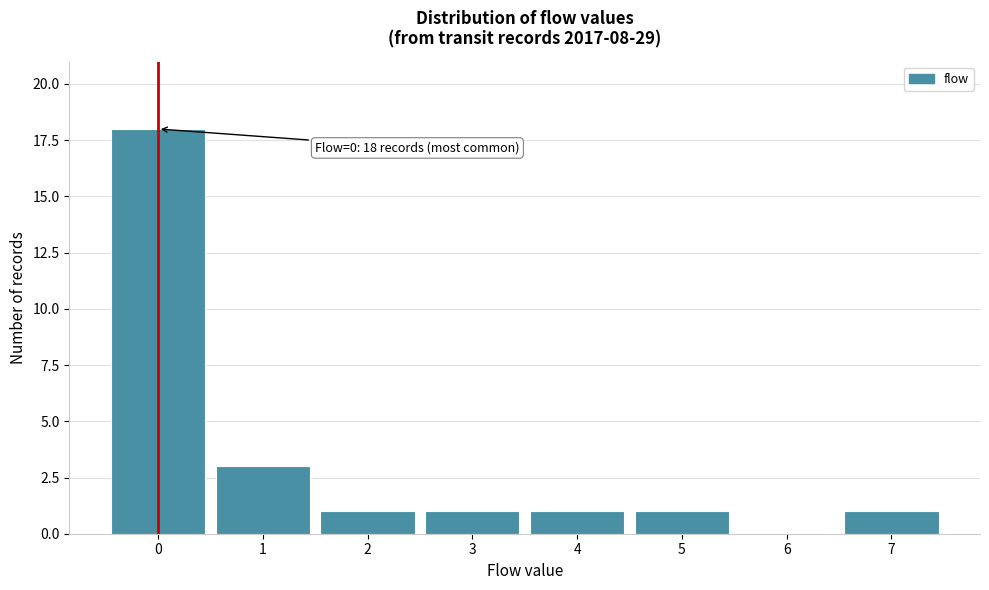

Over which range of the x-axis is the bar tallest?

-0.5 to 0.5